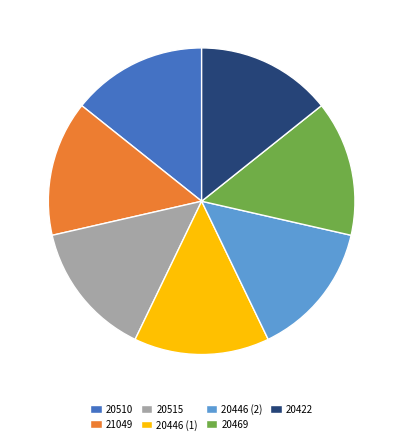

Is there a majority slice in this chart?

No